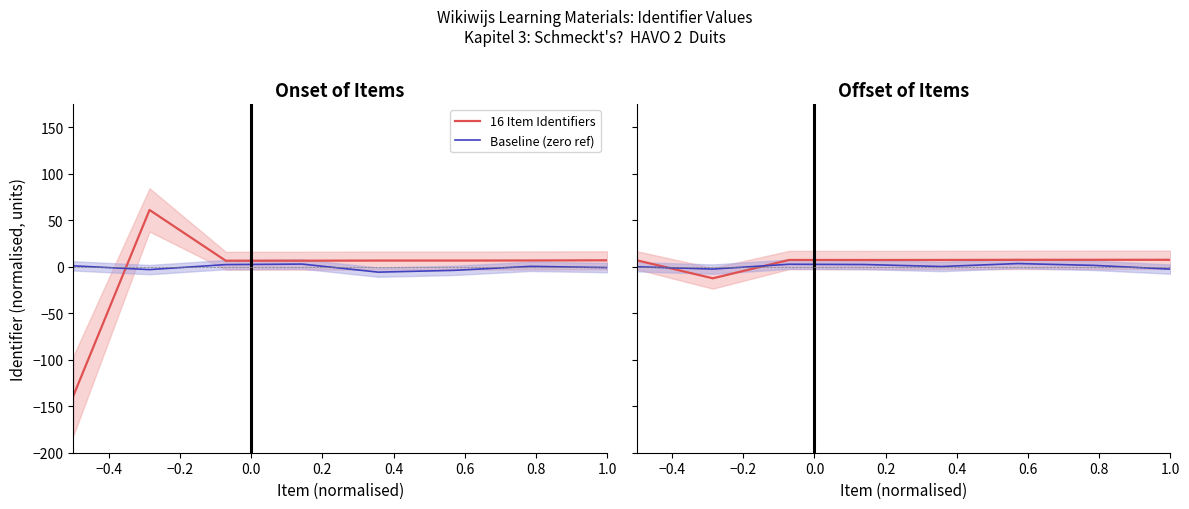

The value of Baseline (zero ref) at 0.2 is 0.2. True or false?

True